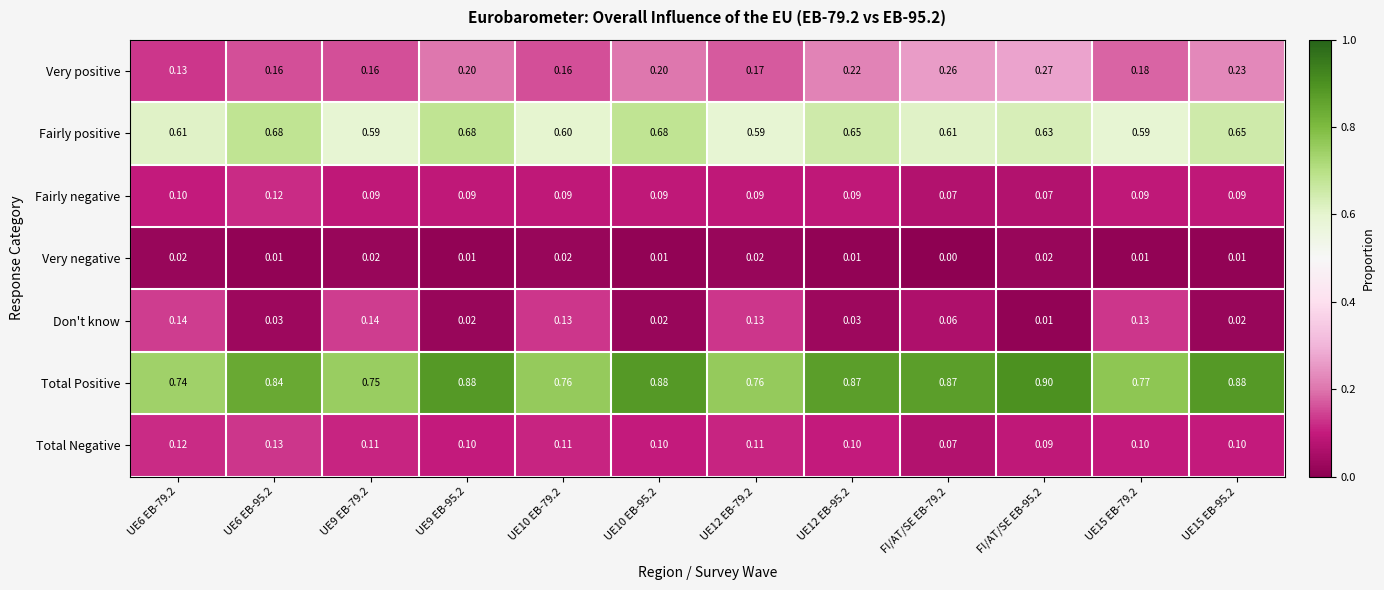

Which series has the largest total across all categories?

Total Positive